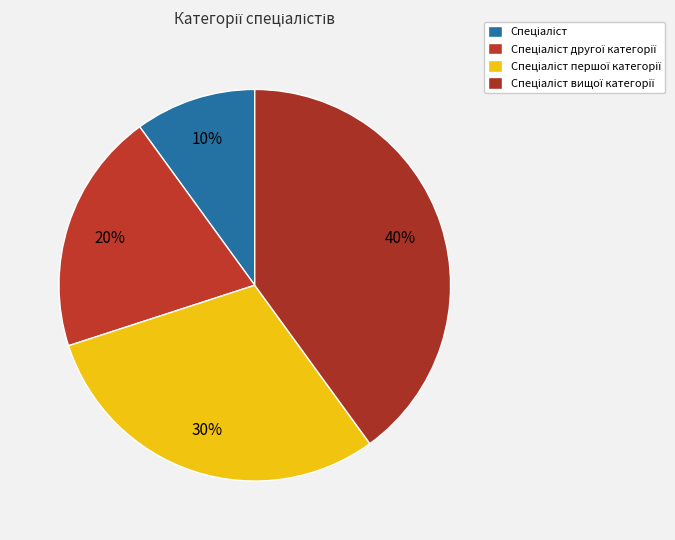

How many segments does this pie chart have?

4